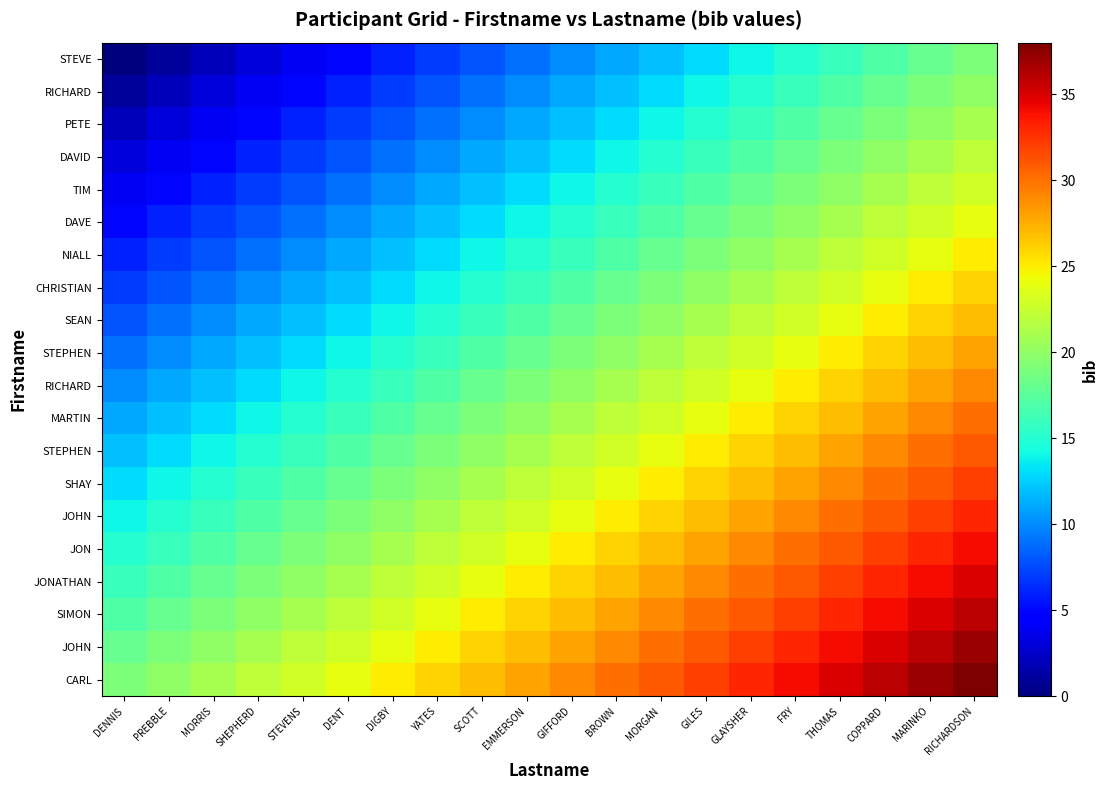

What is the maximum value shown in the chart?

38